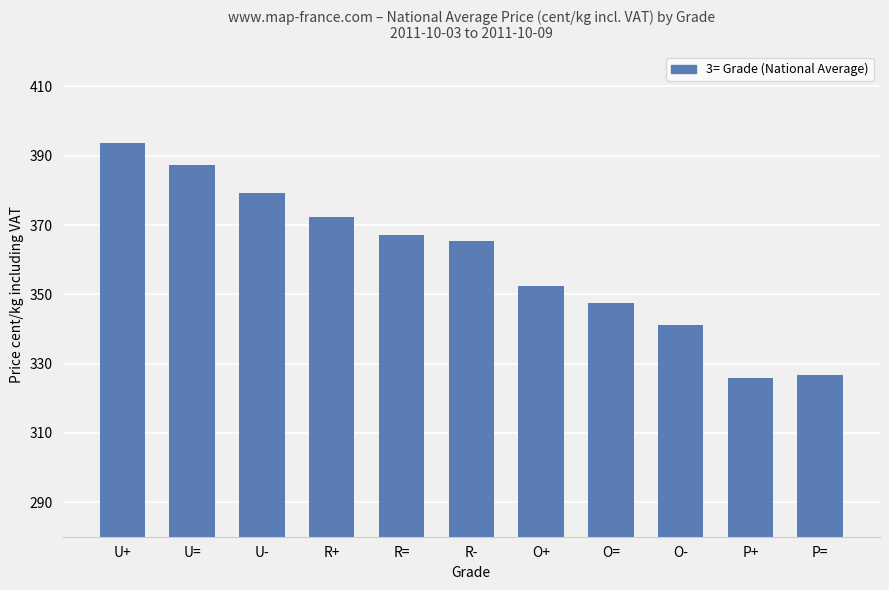

What is the maximum value shown in the chart?

393.8